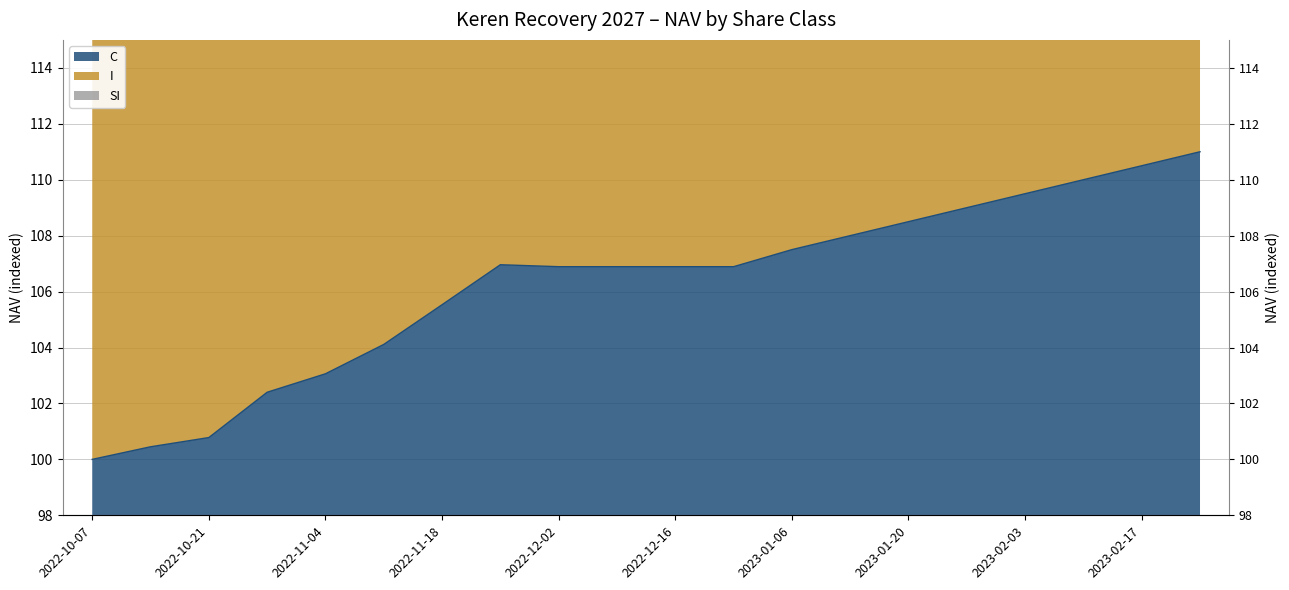

At 2023-02-24, list the series in order from smallest to largest.

C, I, SI